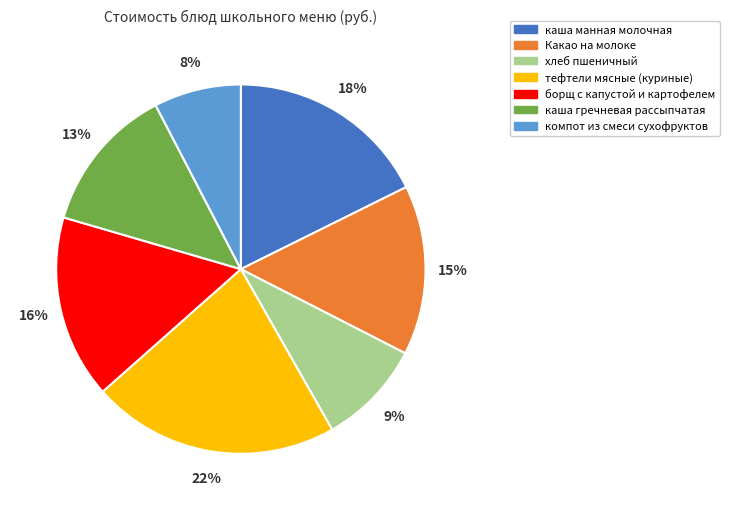

Is there a majority slice in this chart?

No